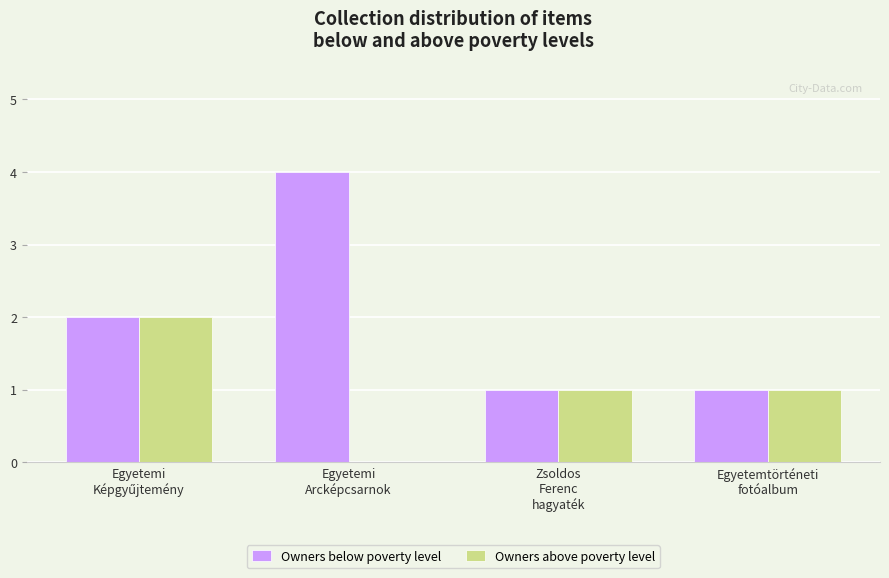

Which series has the largest total across all categories?

Owners below poverty level